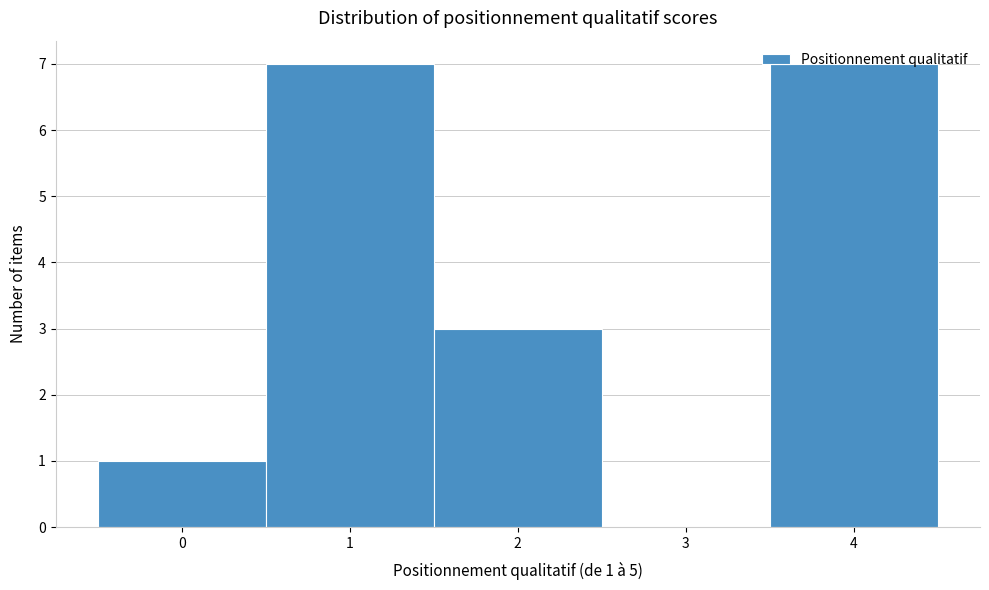

The value at 0 is 0. True or false?

False